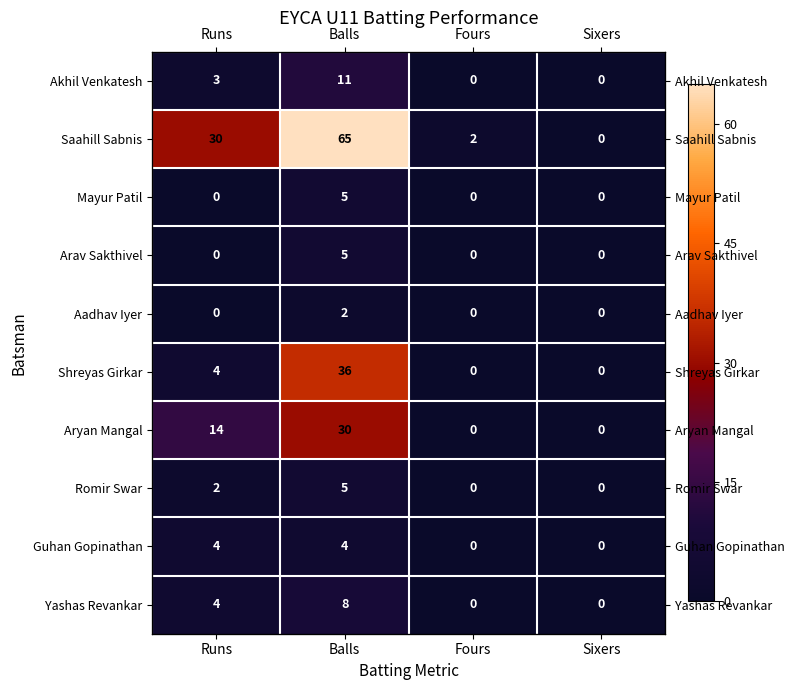

What is the sum of all Akhil Venkatesh values?

14